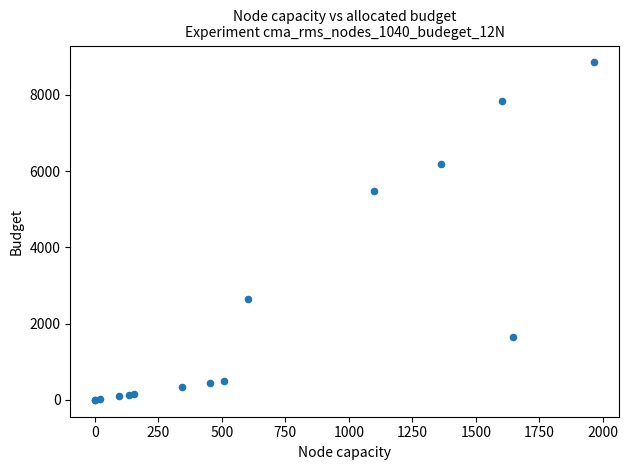

What Y value in the scatter plot is closest to 4427?

5492